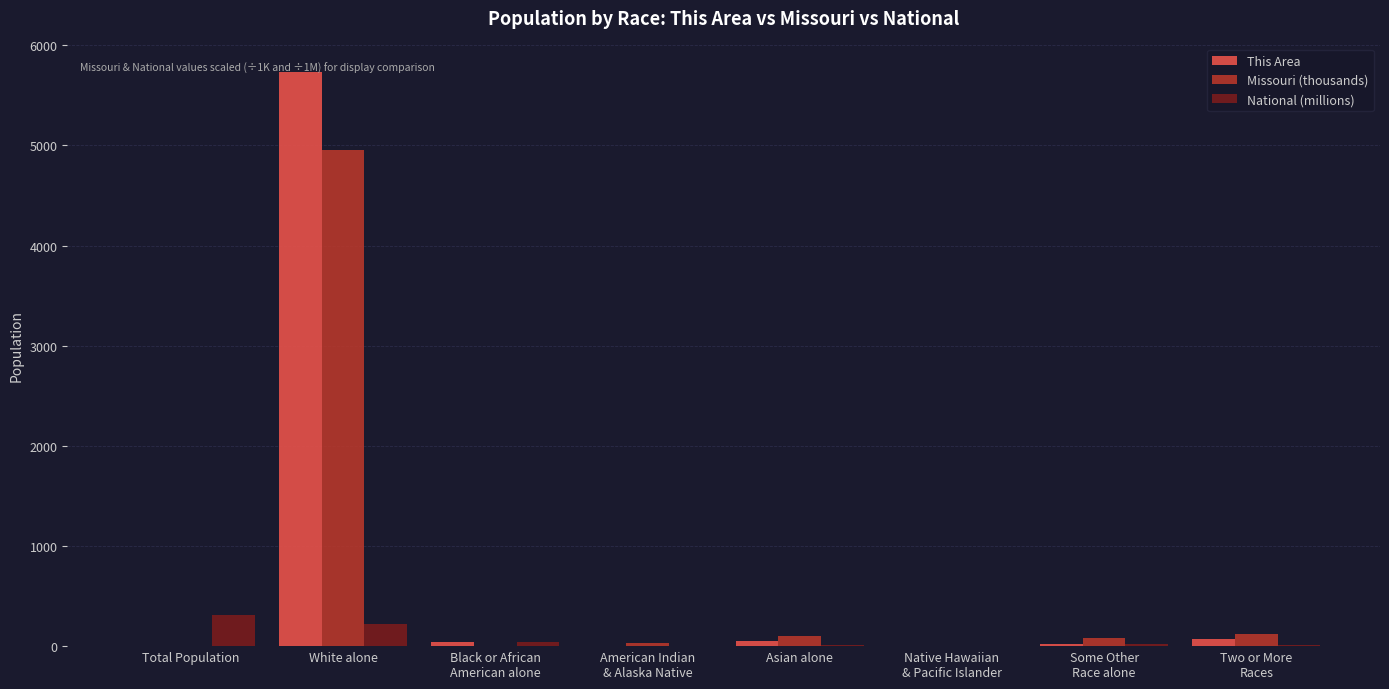

Are the bars grouped side by side (vs. stacked)?

Yes